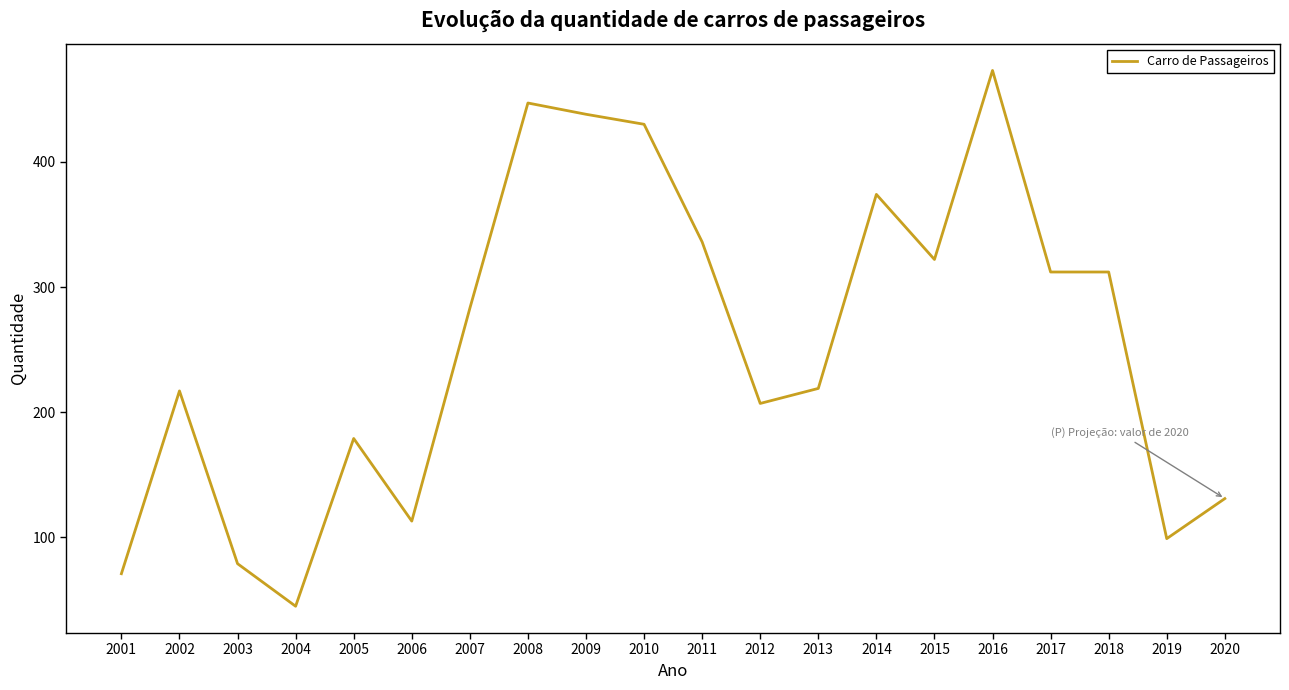

True or false: the data shows 430 at 2010.

True